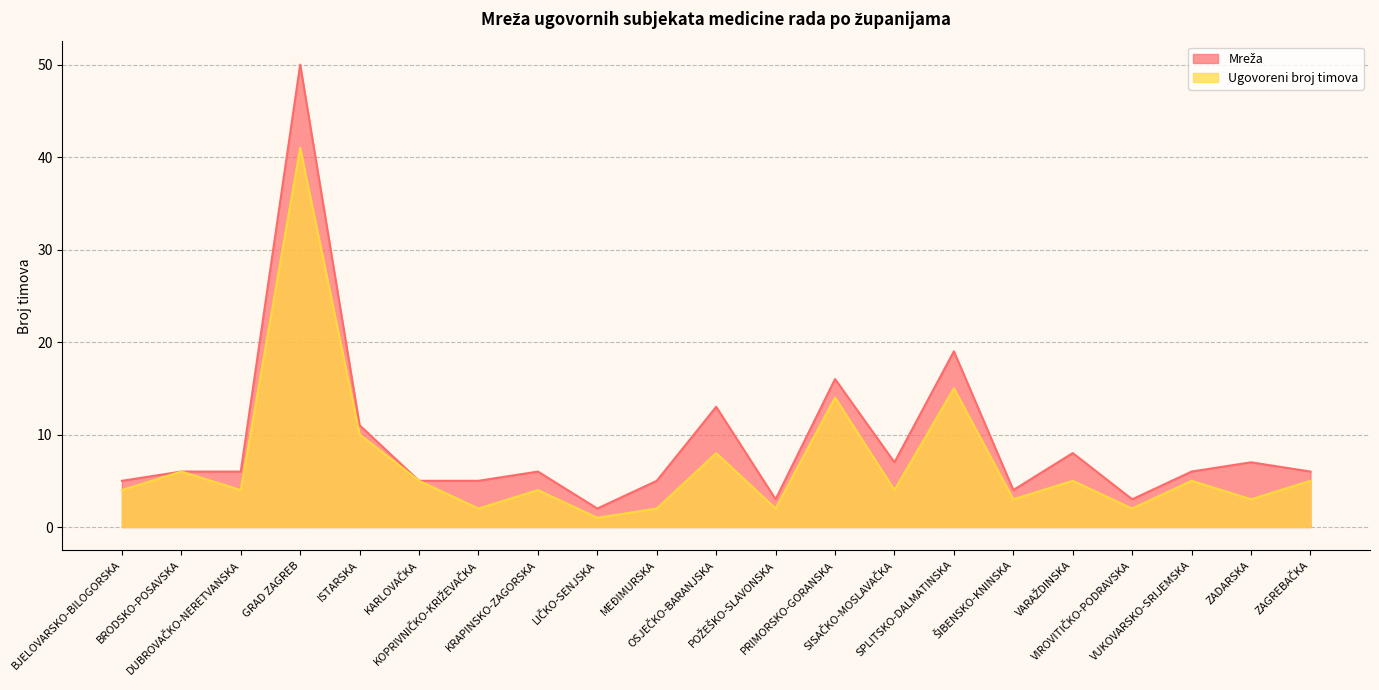

How many interior local peaks does the Mreža series have?

7